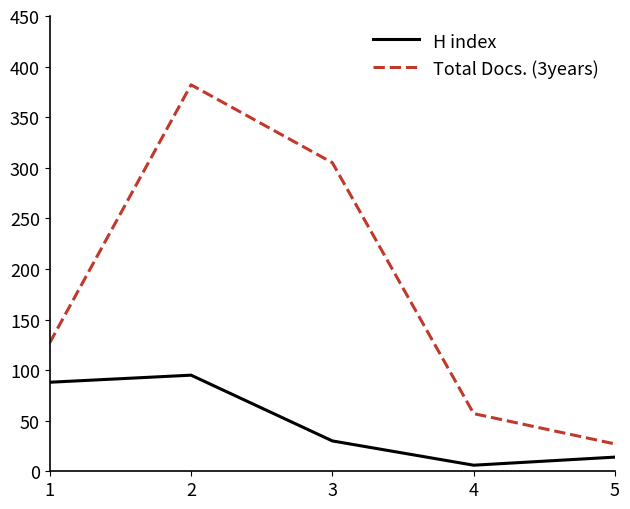

Reading left to right, transcribe all the data shown in this chart.

H index: 88	95	30	6	14
Total Docs. (3years): 127	382	305	57	27